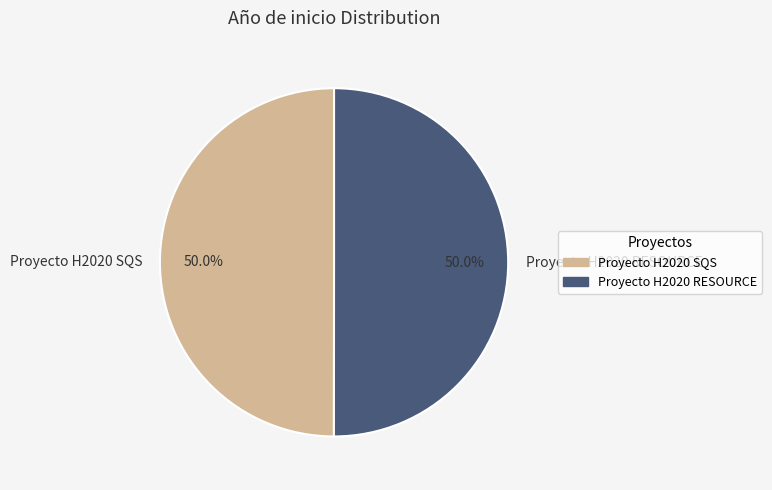

To the nearest percent, what percentage of the pie is Proyecto H2020 RESOURCE?

50%